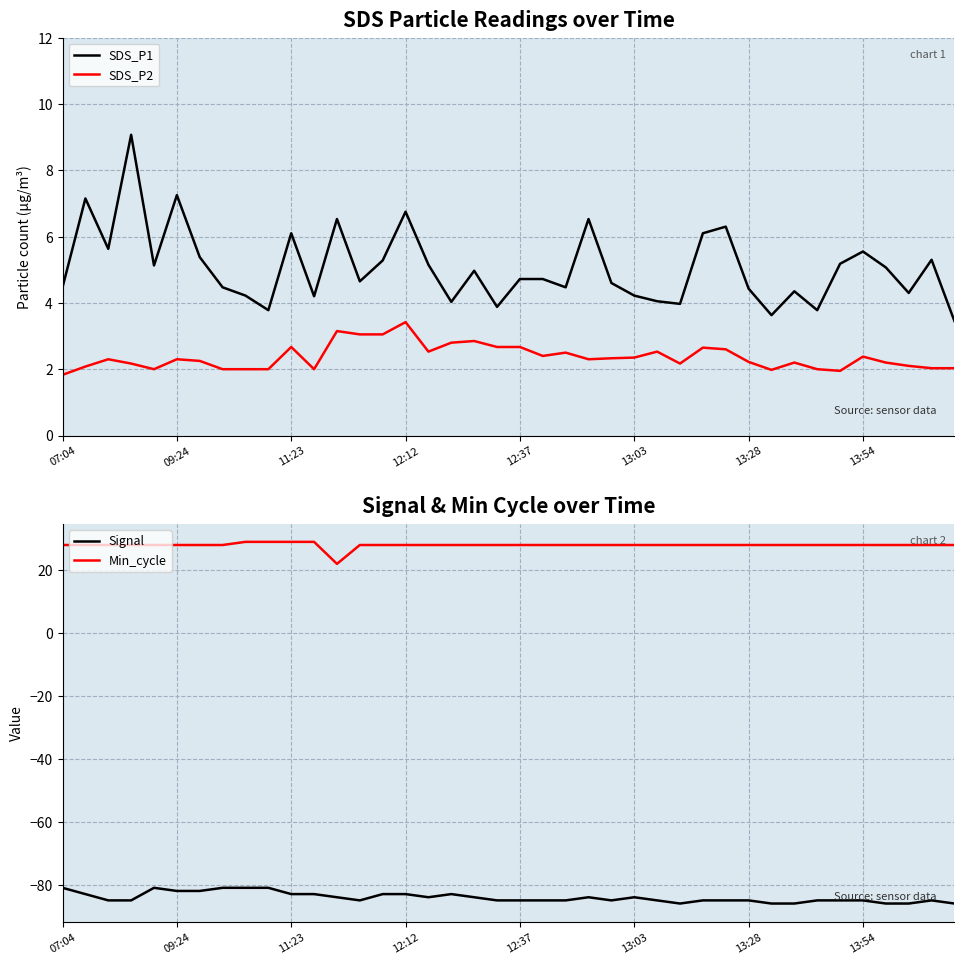

True or false: SDS_P1 and SDS_P2 cross at least once.

False